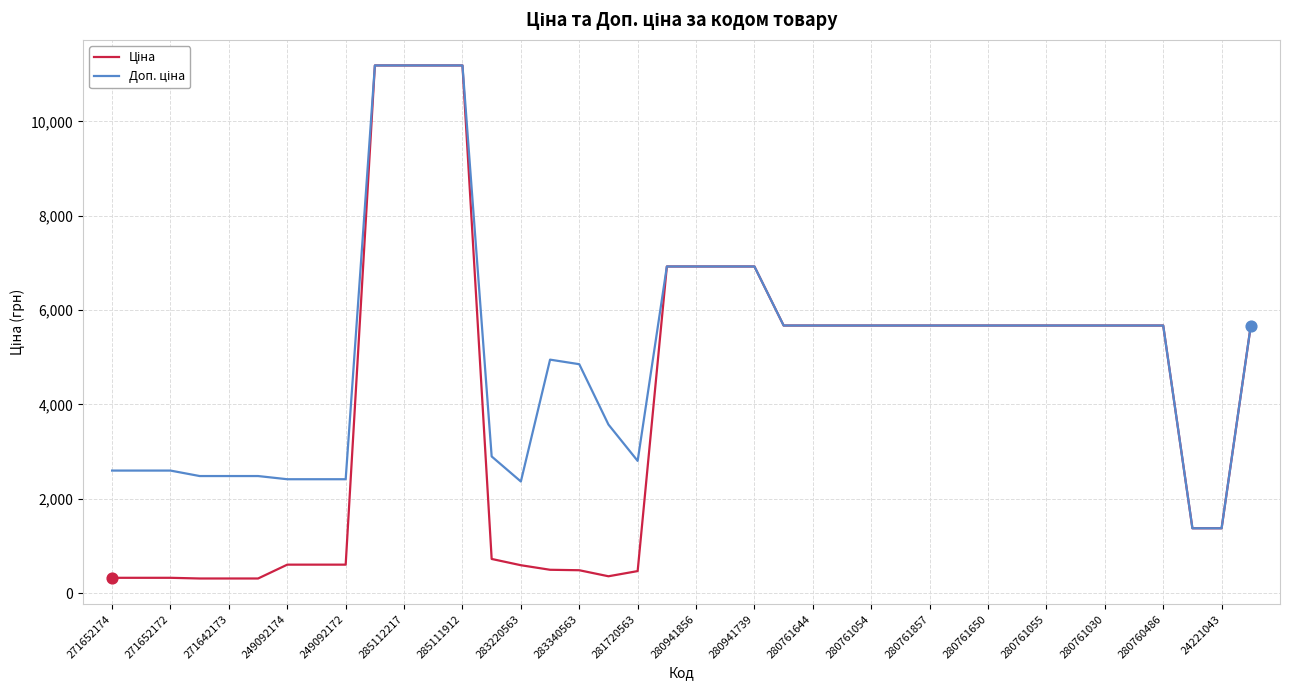

What is the smallest value displayed?

310.3